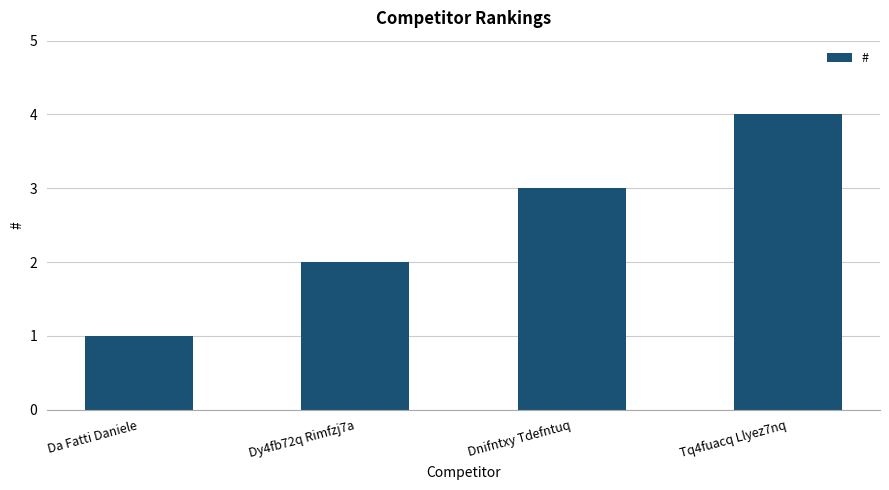

Reading left to right, list all the values displayed in this chart.

1	2	3	4